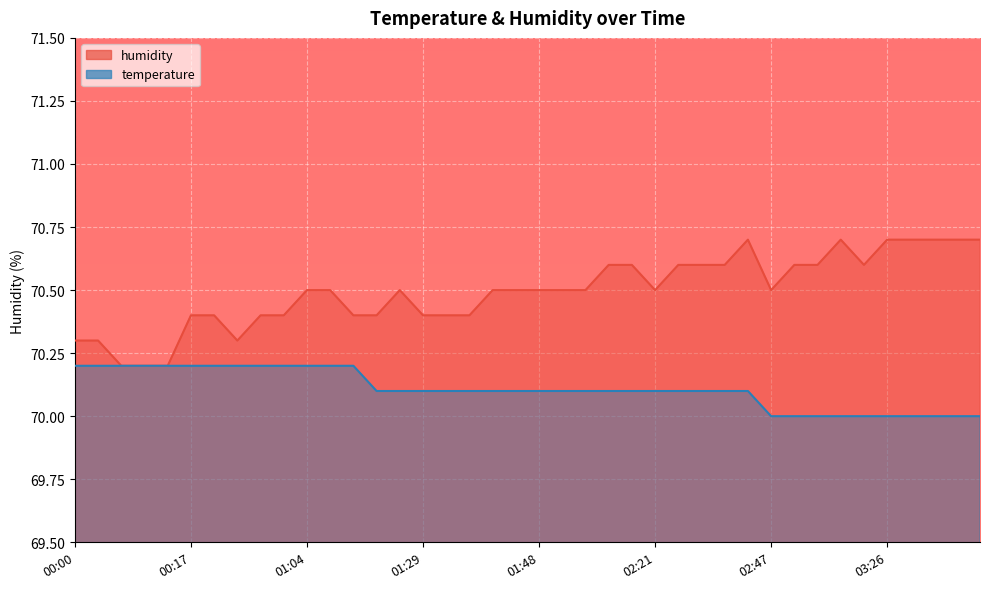

True or false: humidity has a value of 15.6 at 01:04.

False